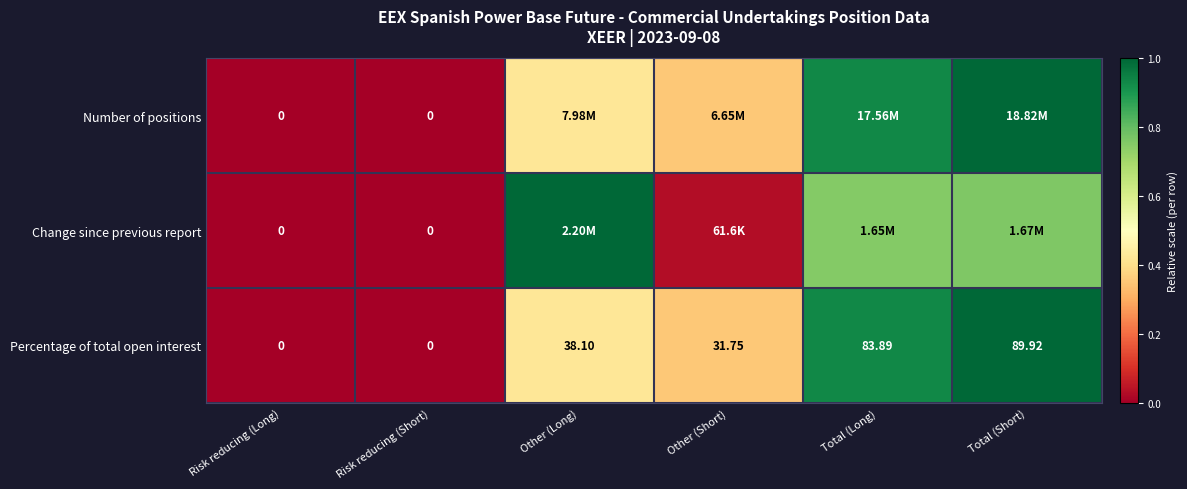

Where does the Percentage of total open interest series first go above 38?

Other (Long)